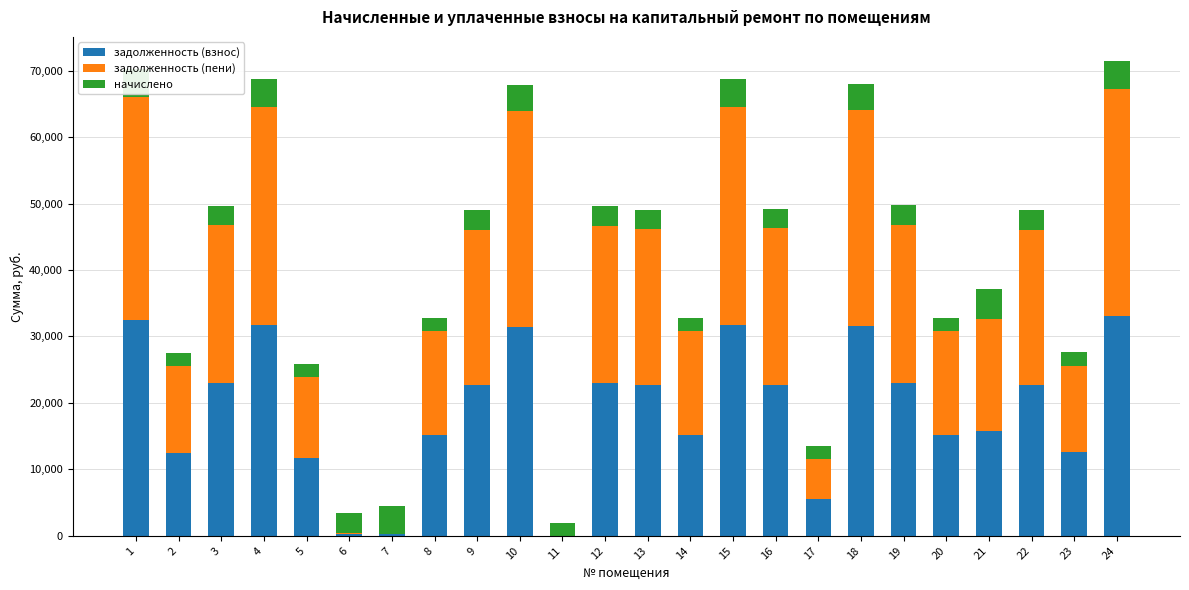

What is the total value across all series at 22?

48954.0